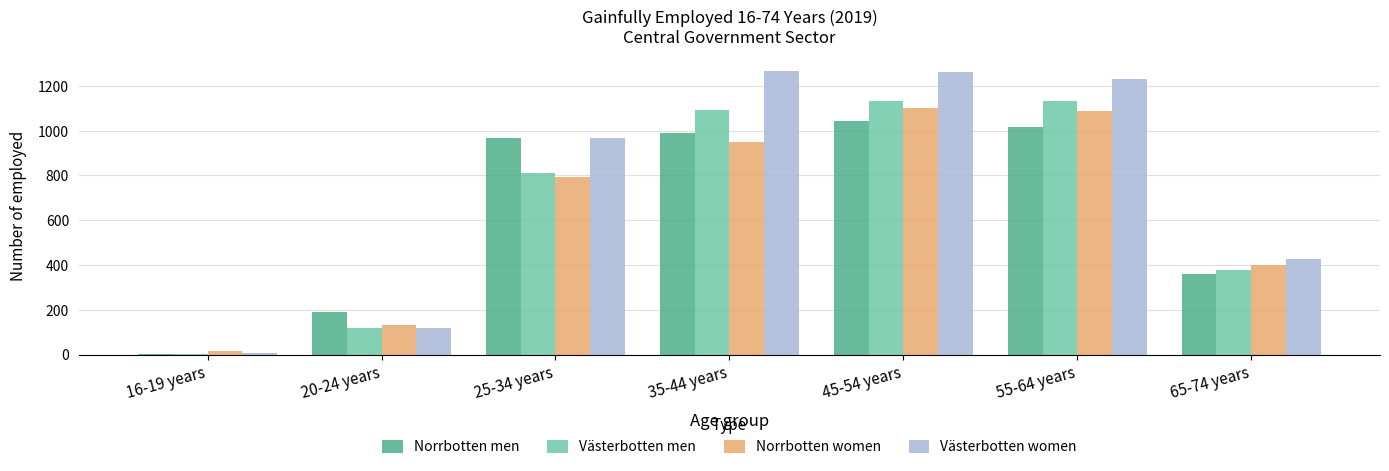

Which series changed the most between 16-19 years and 20-24 years?

Norrbotten men